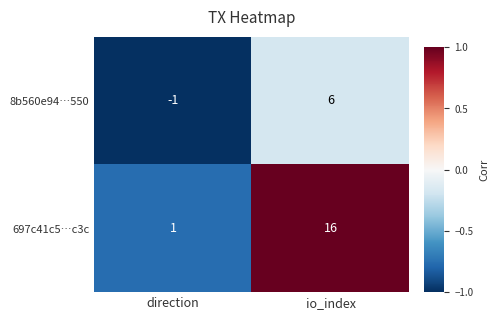

What is the spread (max minus min) of values at direction?

2